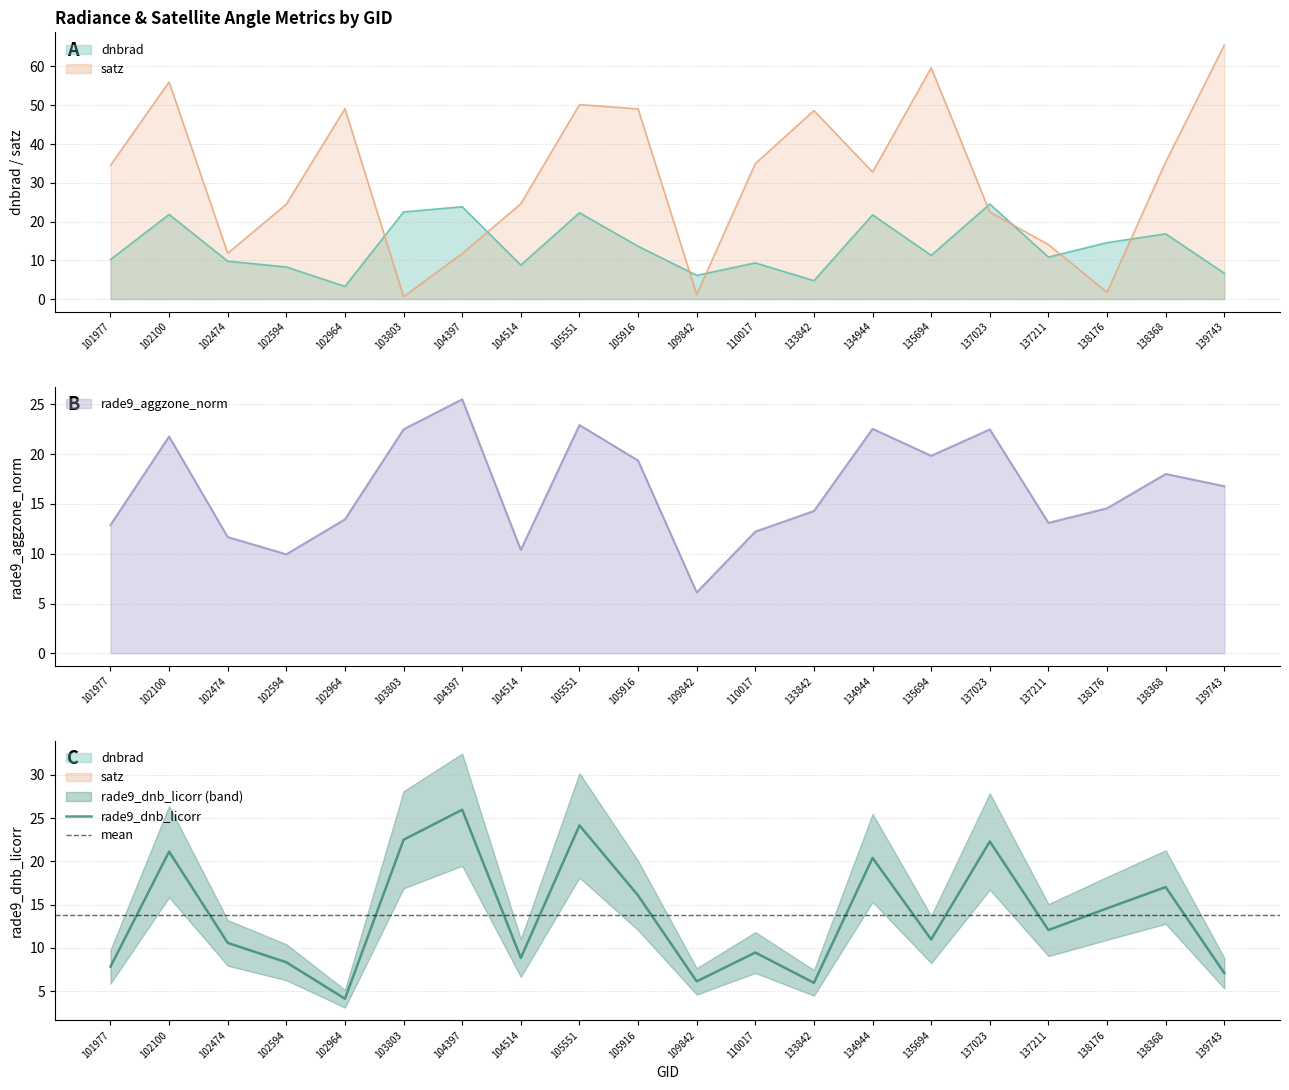

What is the smallest value displayed?

0.6